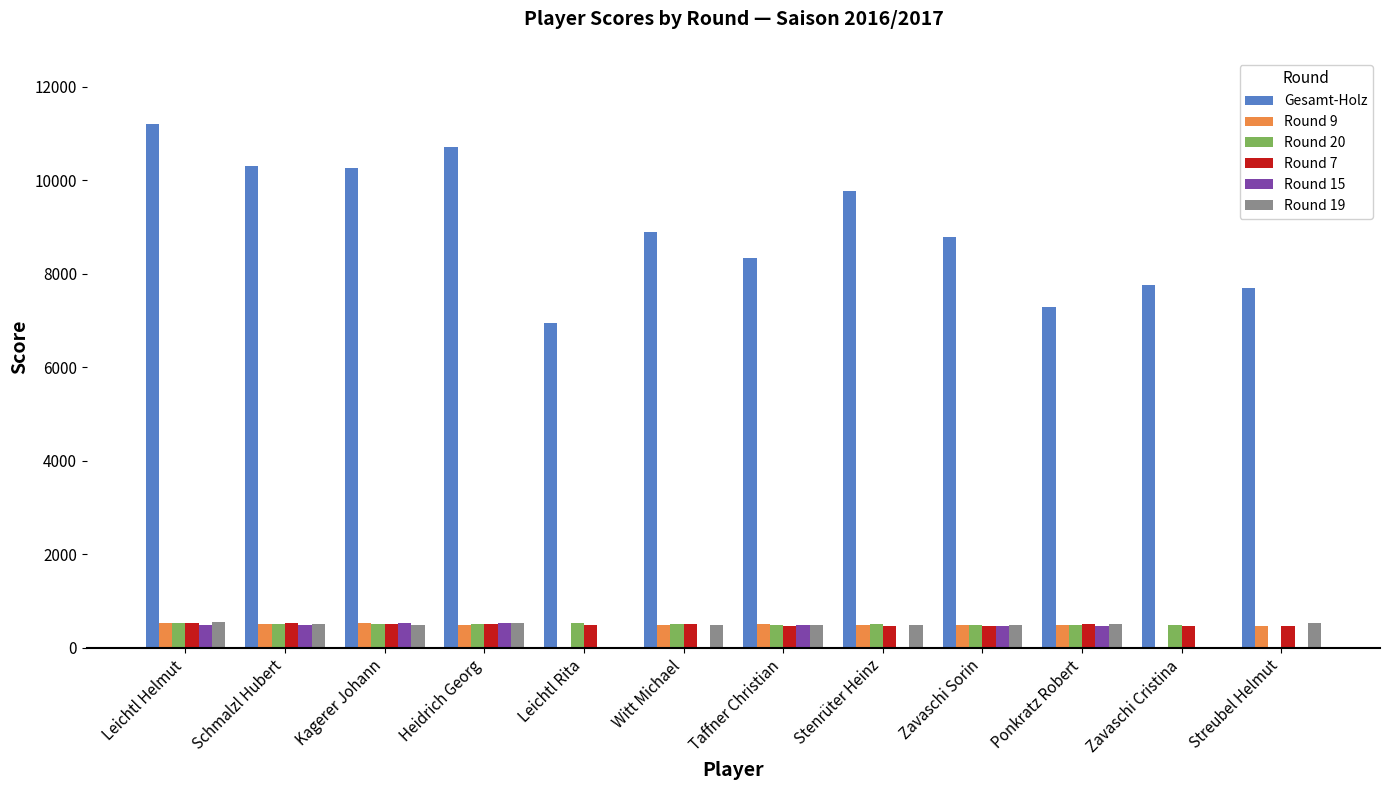

What is the greatest value displayed?

11196